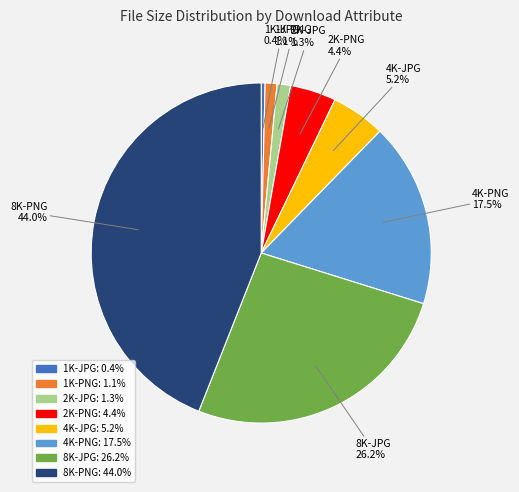

The 4K-JPG slice represents 1% of the pie. True or false?

False